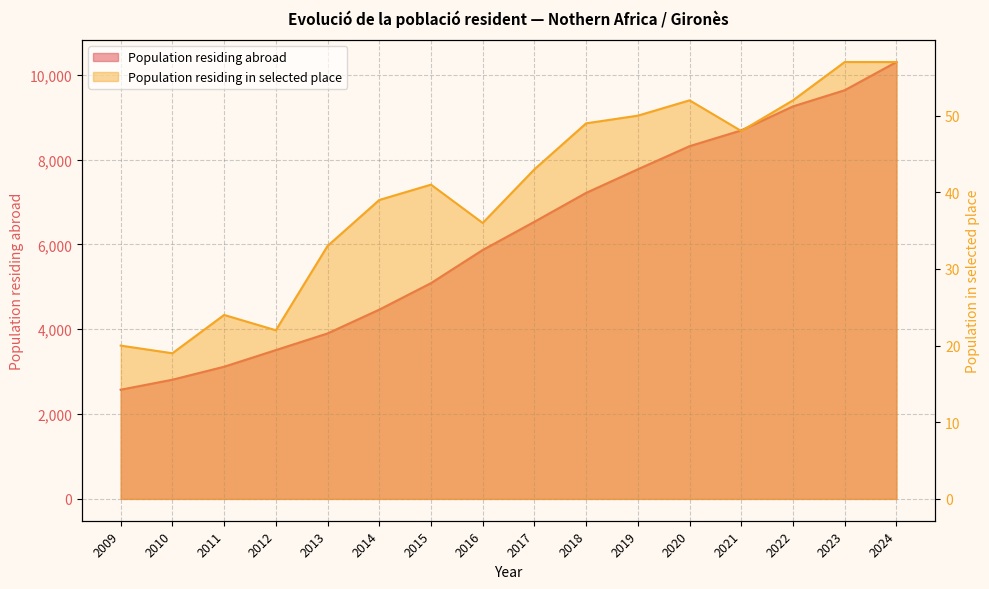

What is the sum of all values?

99039